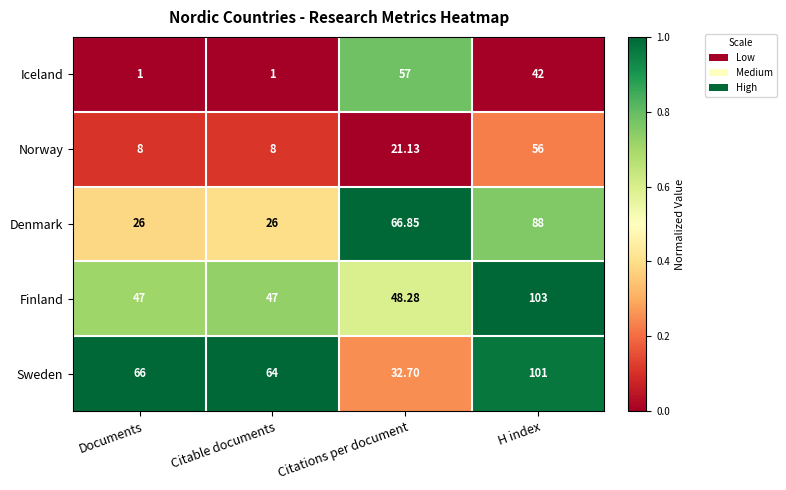

Rank the series by their maximum value, from highest to lowest.

Finland, Sweden, Denmark, Iceland, Norway